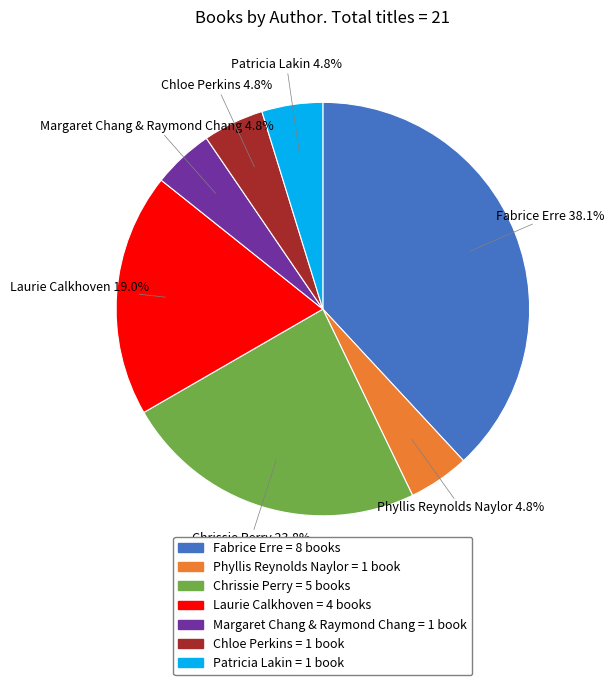

How many segments does this pie chart have?

7